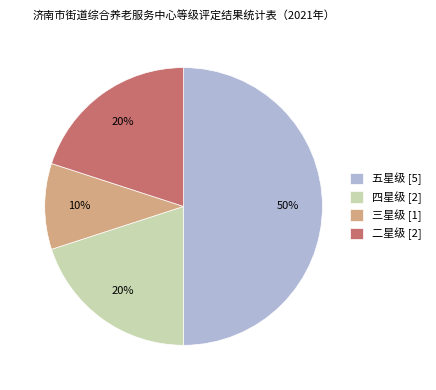

What percentage is the 四星级 slice, to the nearest percent?

20%